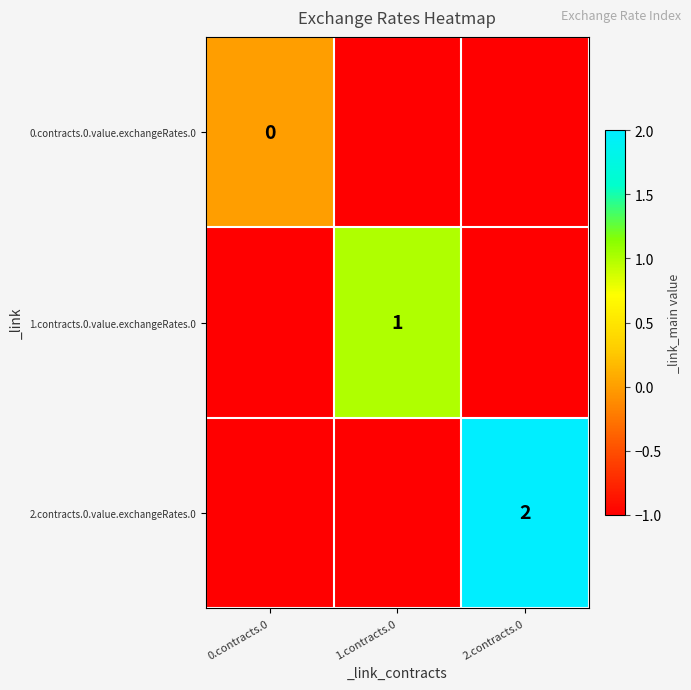

Is it true that 2.contracts.0.value.exchangeRates.0 equals 2 at 2.contracts.0?

True